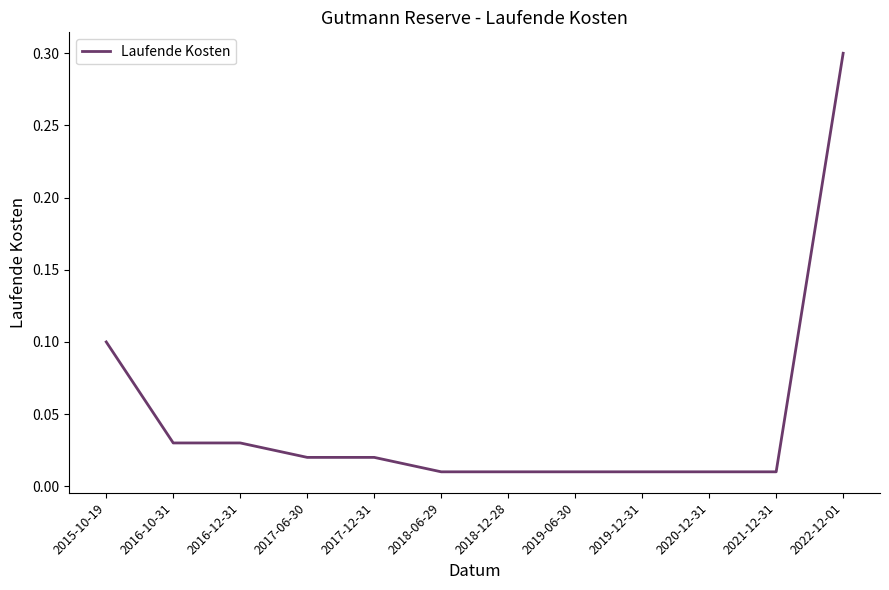

How many lines are shown in the chart?

1